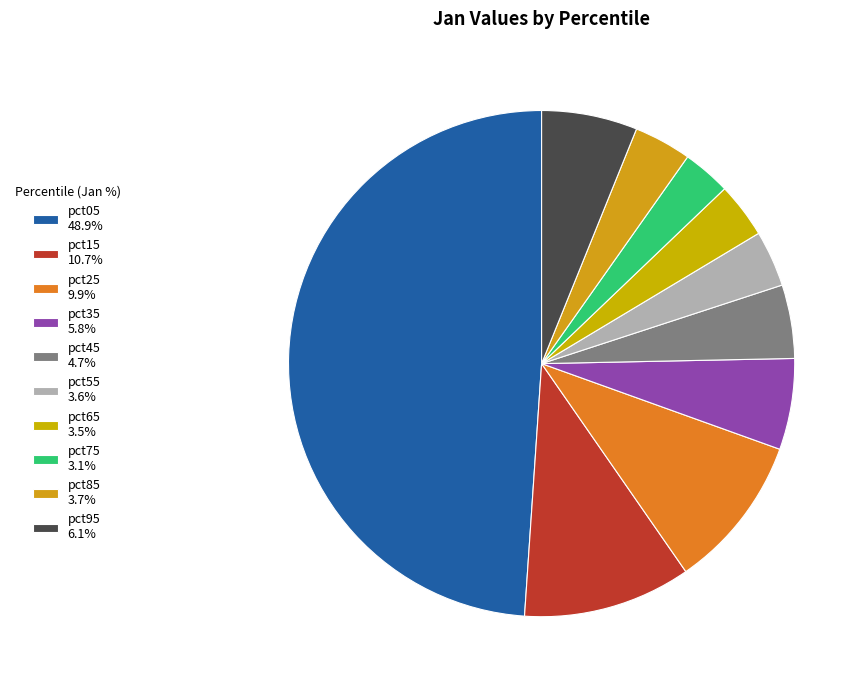

Is it true that pct85 is 4% of the pie?

True